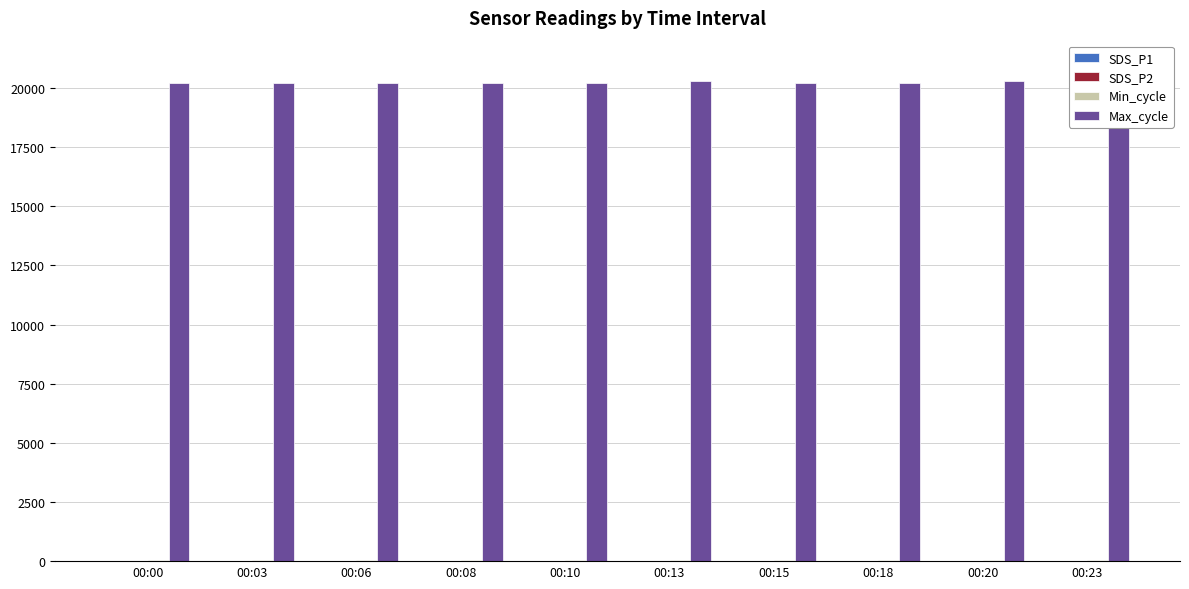

What is the maximum value shown in the chart?

20280.0